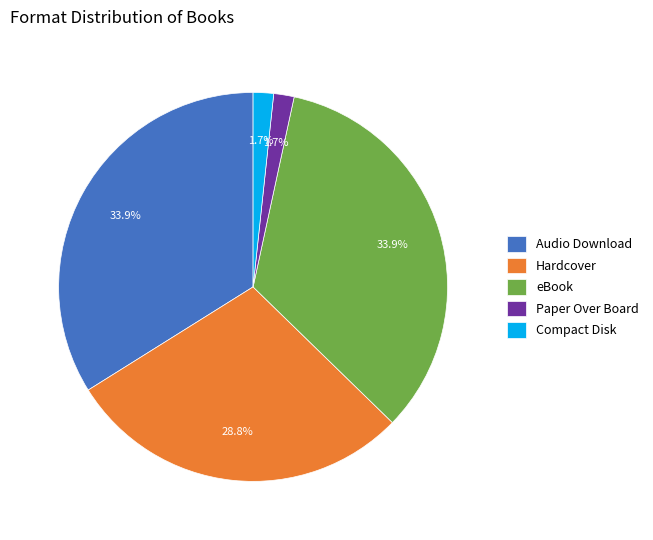

To the nearest percent, what percentage of the pie is Audio Download?

34%